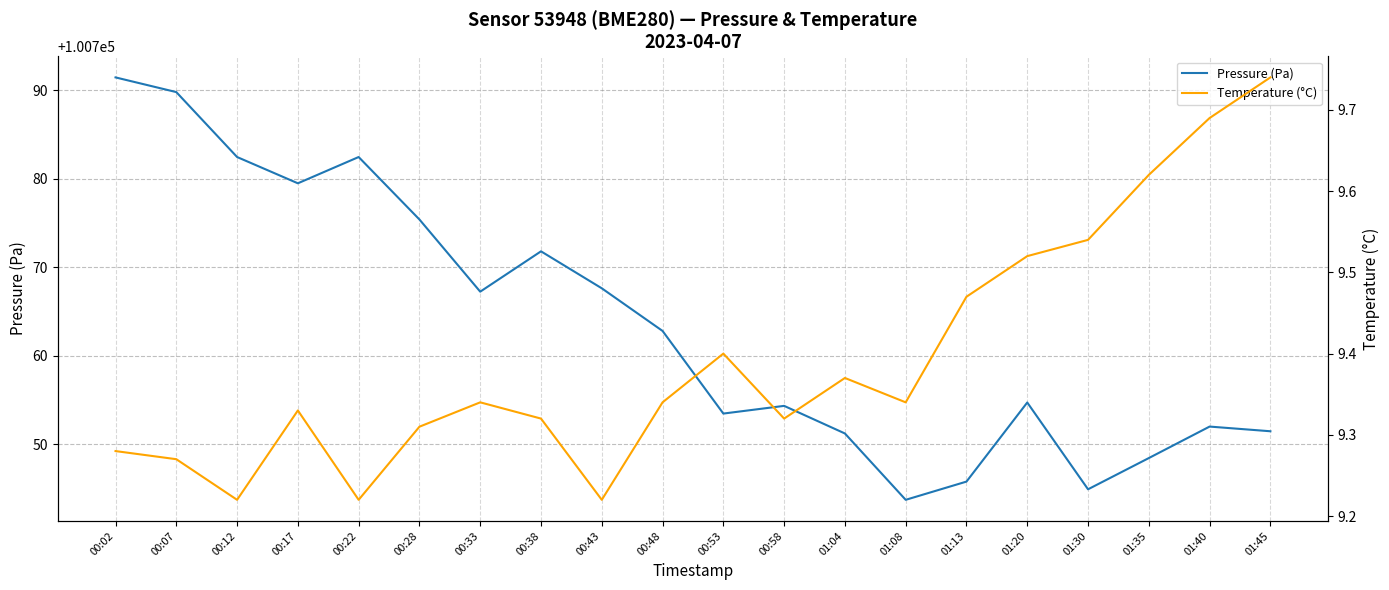

Is it true that Temperature (°C) equals 9.3 at 00:33?

True